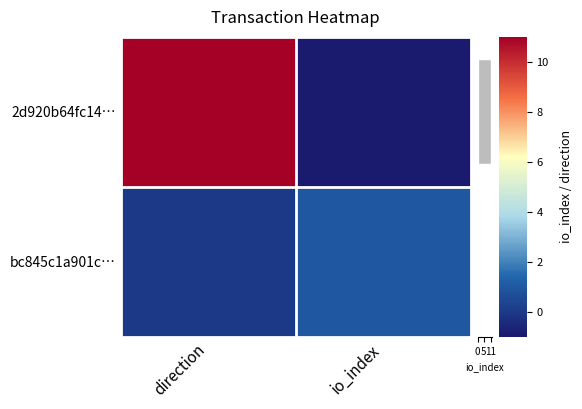

Which series has the widest spread of values?

2d920b64fc14…